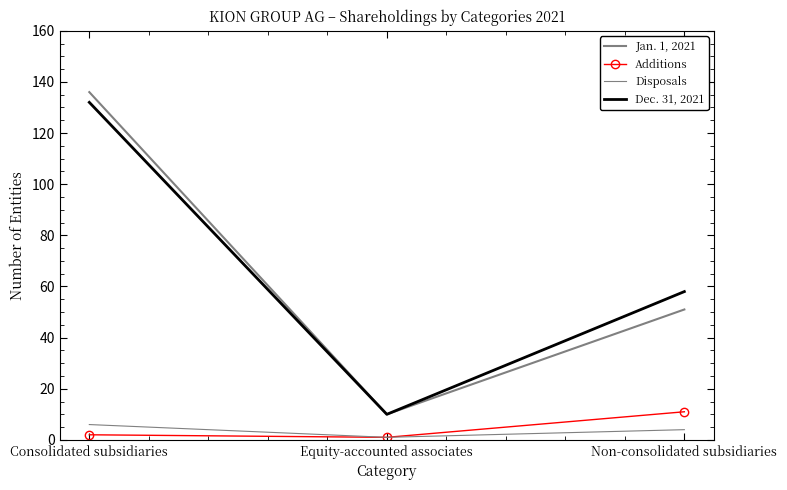

At Non-consolidated subsidiaries, list the series in order from largest to smallest.

Dec. 31, 2021, Jan. 1, 2021, Additions, Disposals